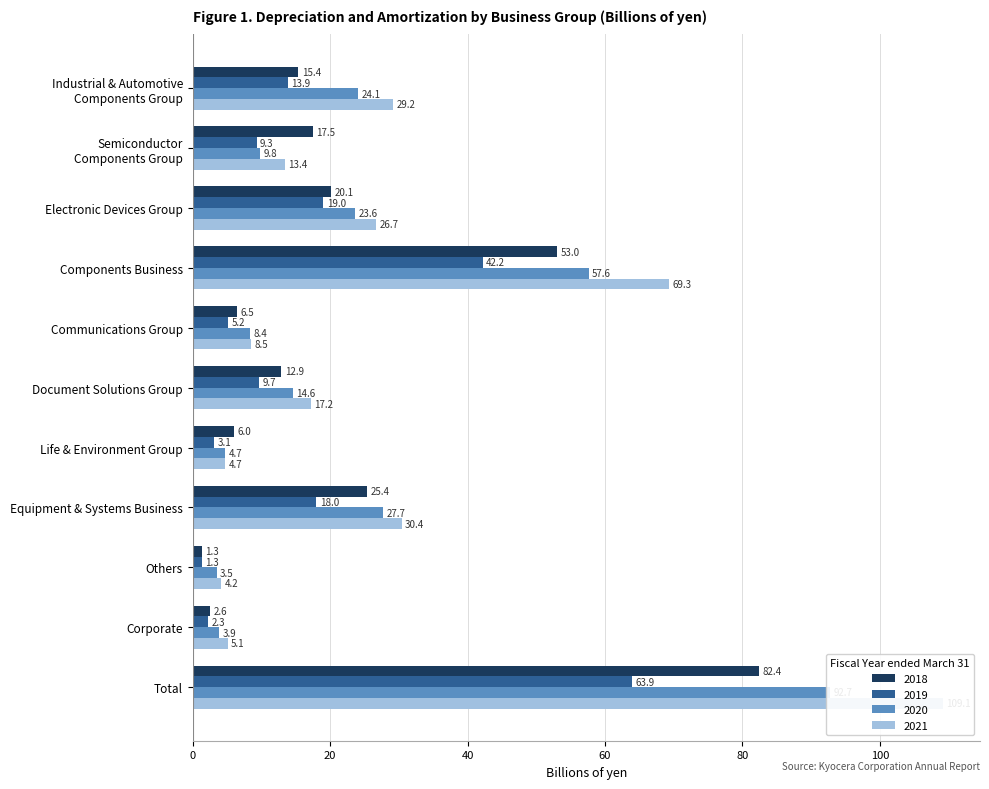

What is the smallest value displayed?

1.3